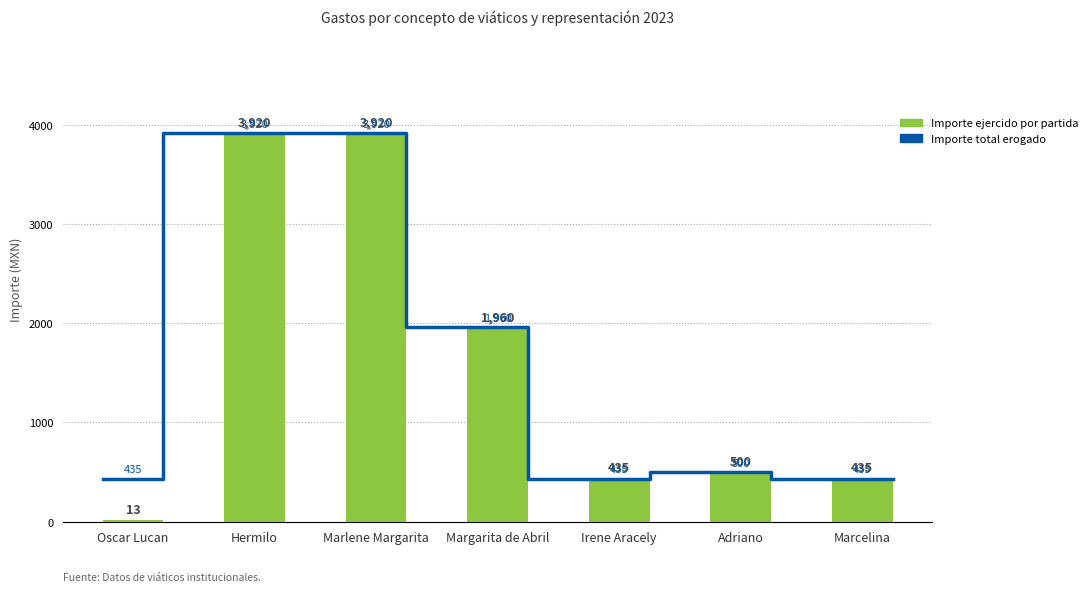

What is the value of the 1st bar from the left?

13